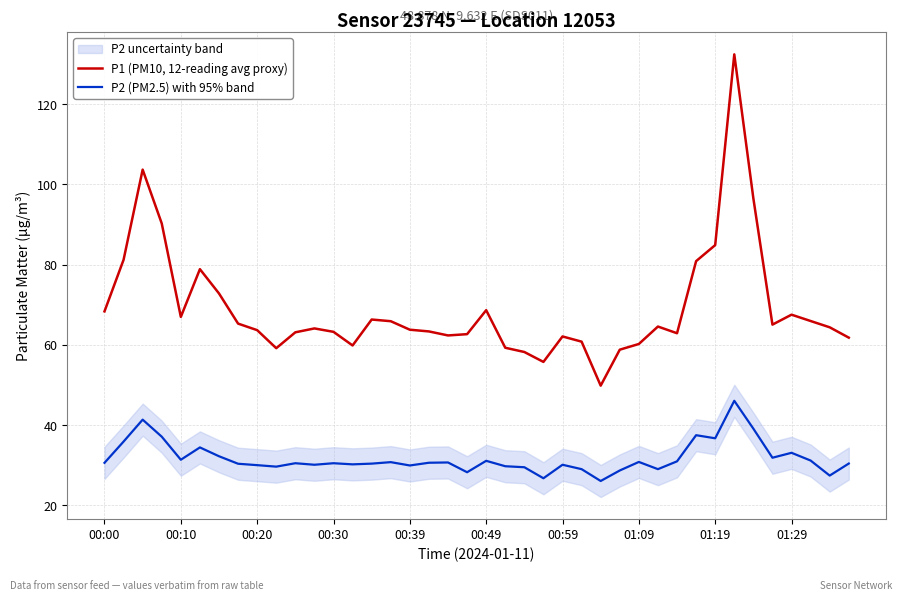

At 26, list the series in order from largest to smallest.

P1 (PM10, 12-reading avg proxy), P2 (PM2.5) with 95% band